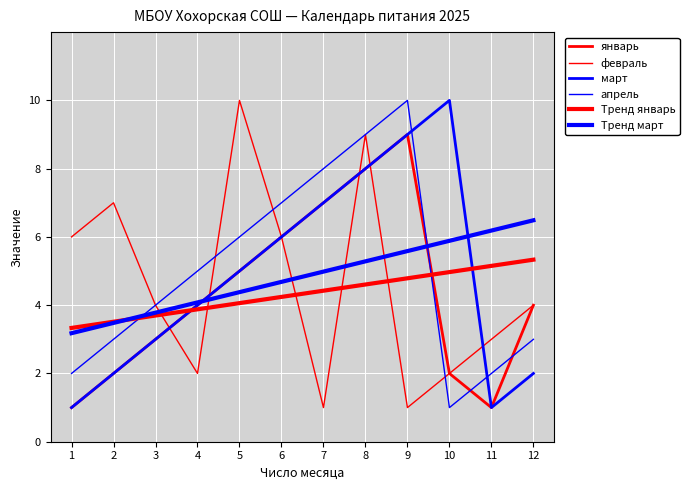

Is it true that февраль equals 2.0 at 4?

True